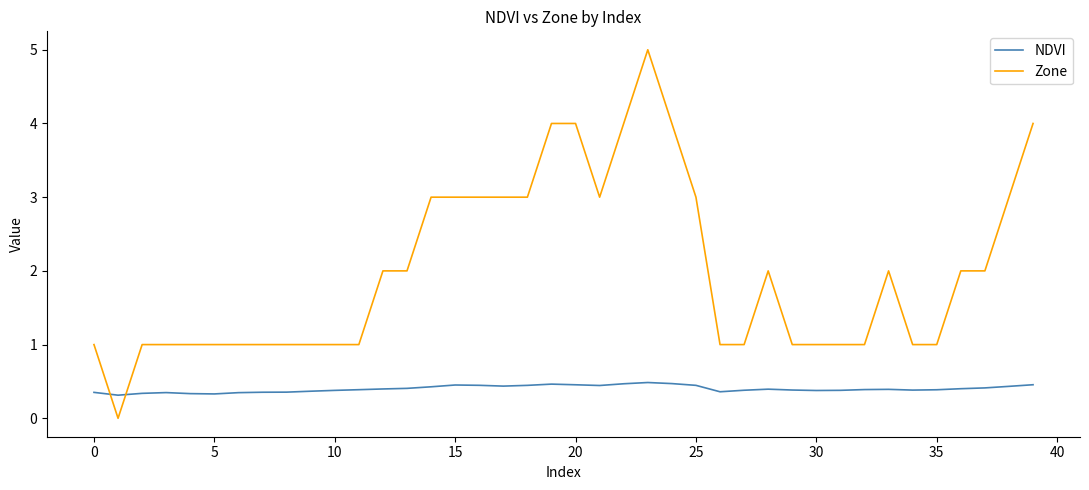

What is the minimum value for NDVI?

0.3